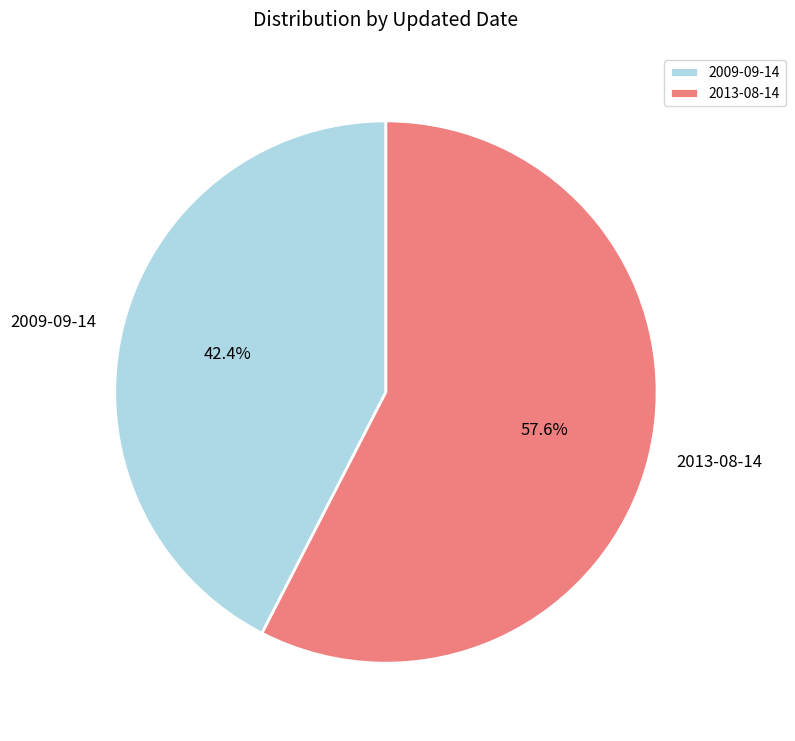

What is the largest slice in the pie chart?

2013-08-14